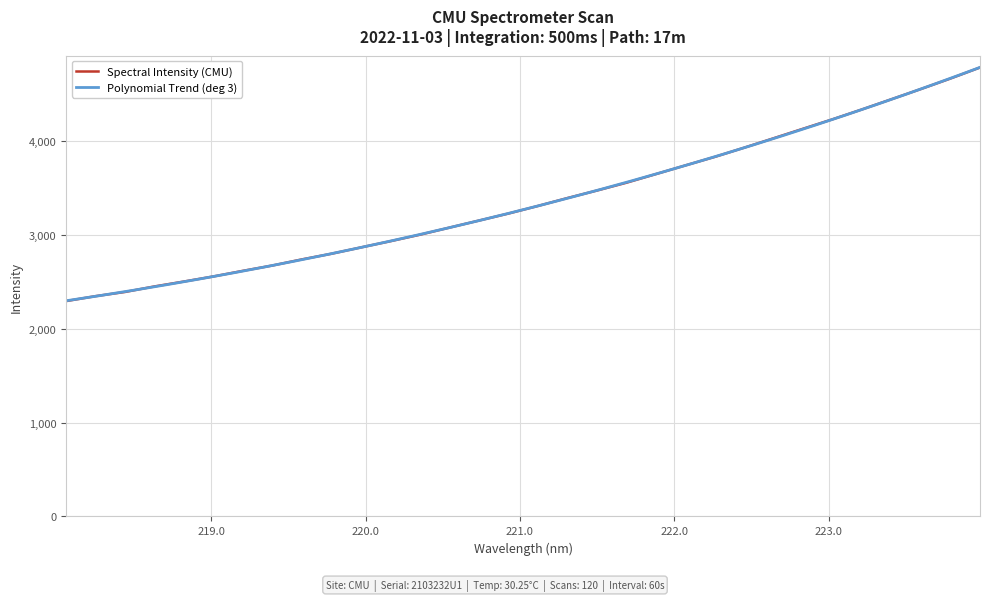

What is the sum of the values at 222.4538 and 221.1174?

7241.2